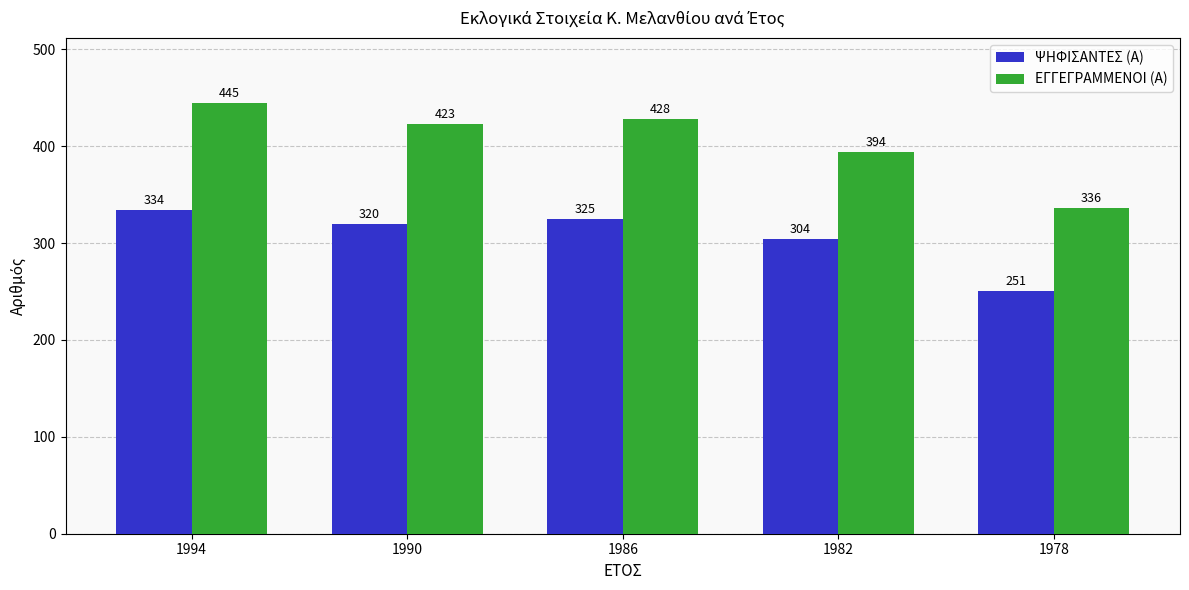

Between 1994 and 1978, which series saw the biggest shift?

ΕΓΓΕΓΡΑΜΜΕΝΟΙ (Α)